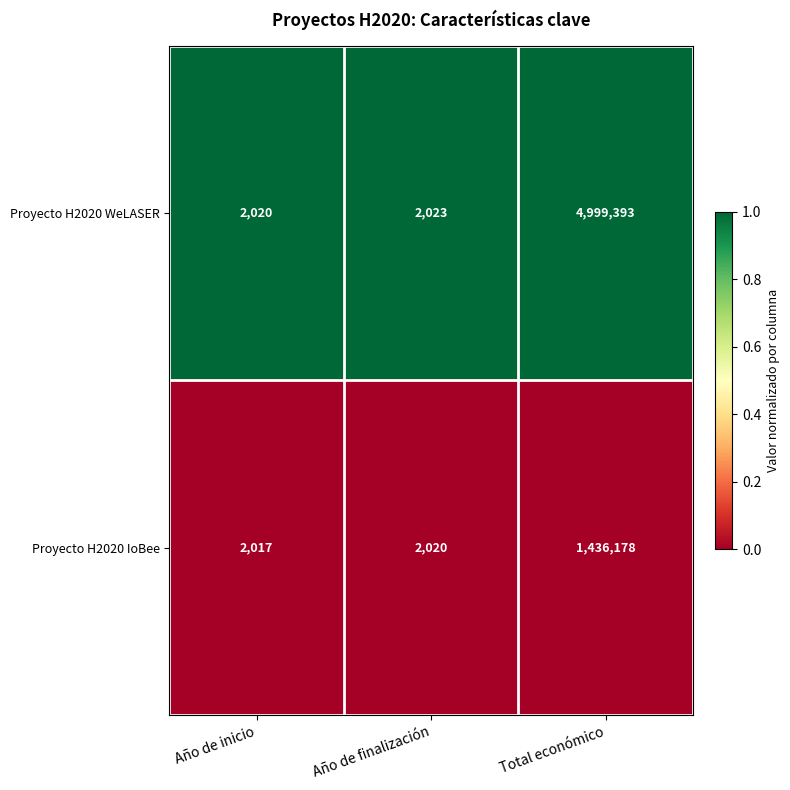

Which label corresponds to the smallest value in the chart?

Año de inicio